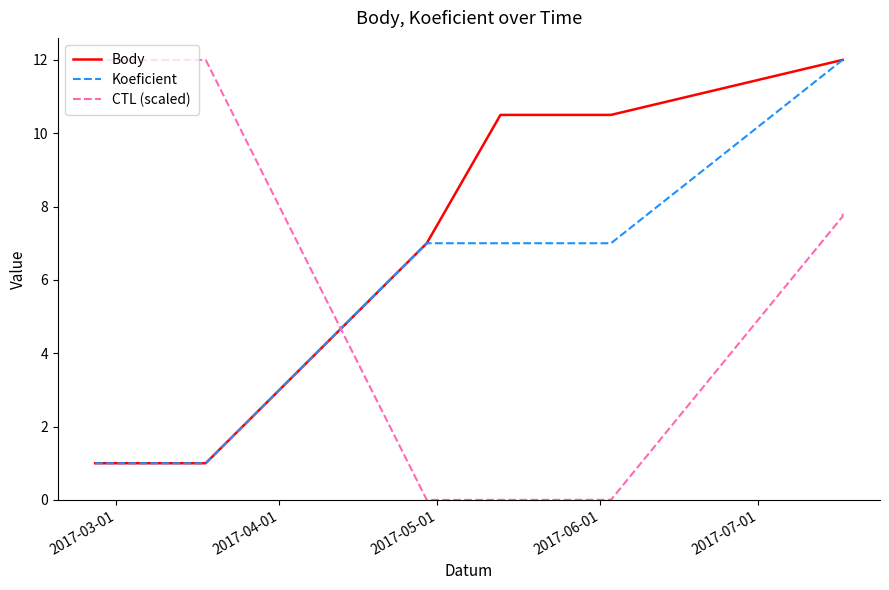

How many data points in Koeficient are less than 7?

2